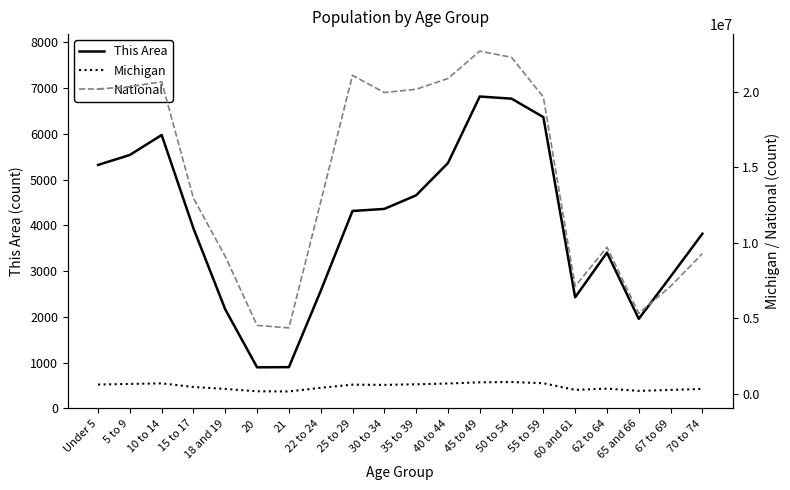

Which series has the largest range (max minus min)?

National